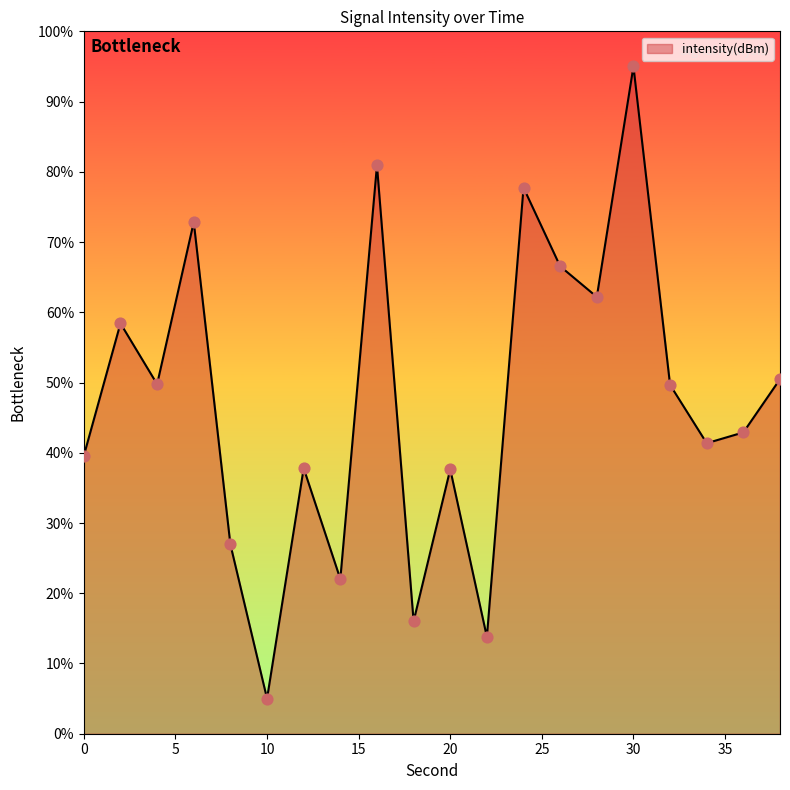

Does the chart have visible grid lines?

No